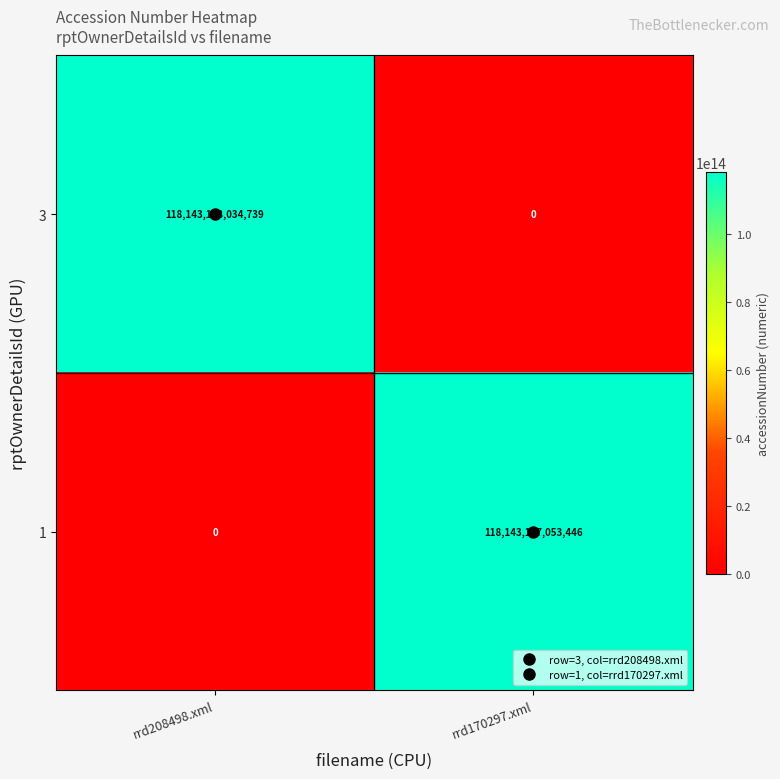

What is the approximate value of 3 at rrd208498.xml, to the nearest 100?

118143108034700